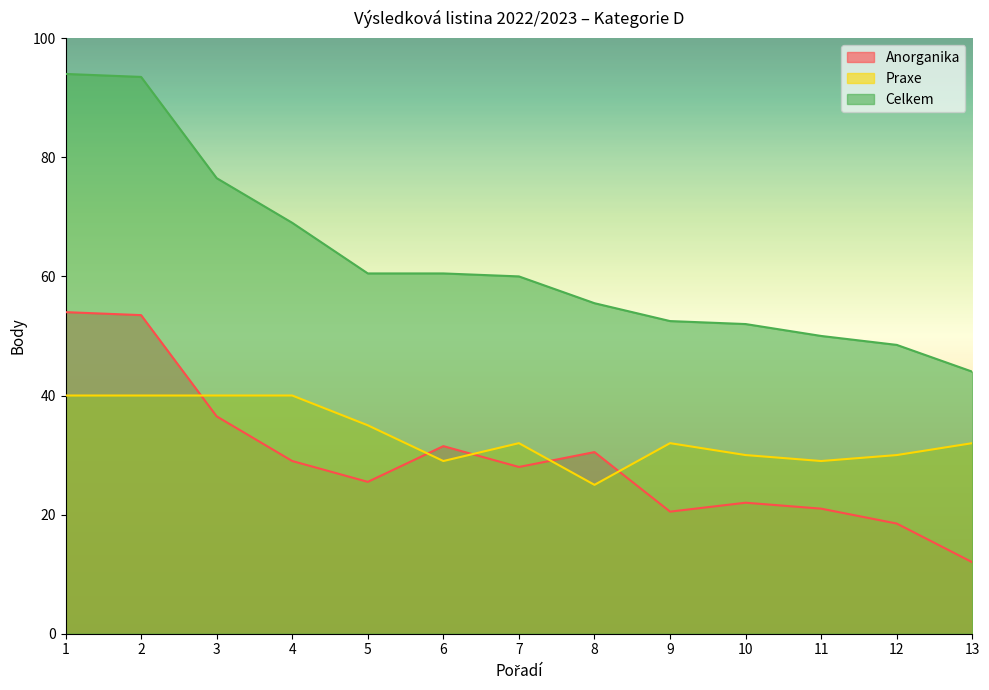

What are all the series names shown in the legend?

Anorganika, Praxe, Celkem